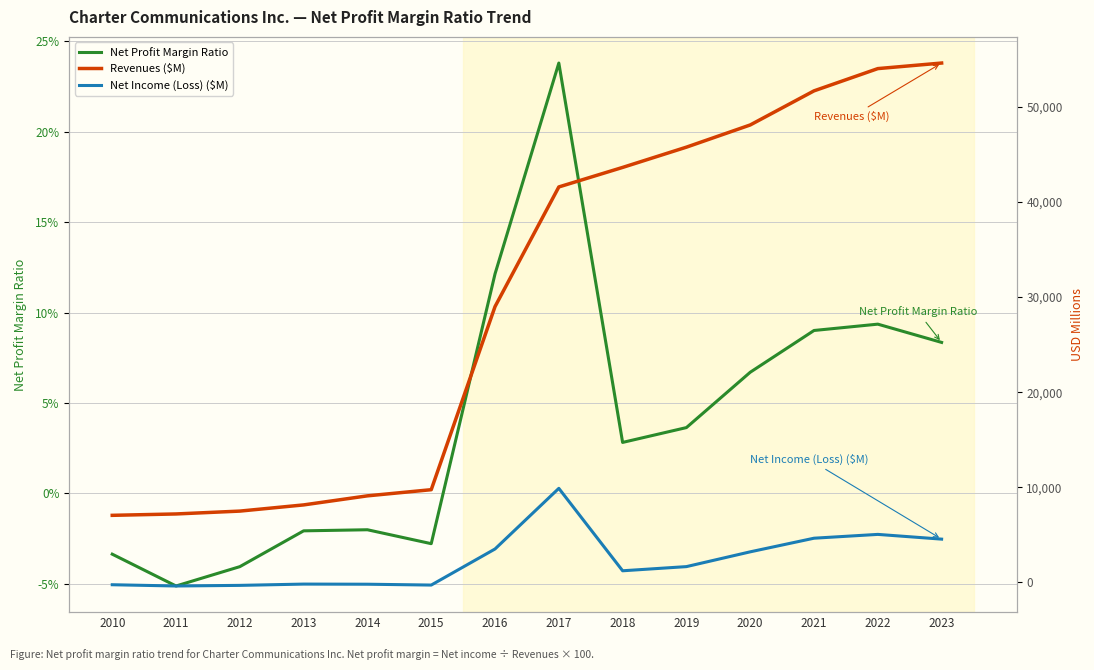

Does the chart have visible grid lines?

Yes